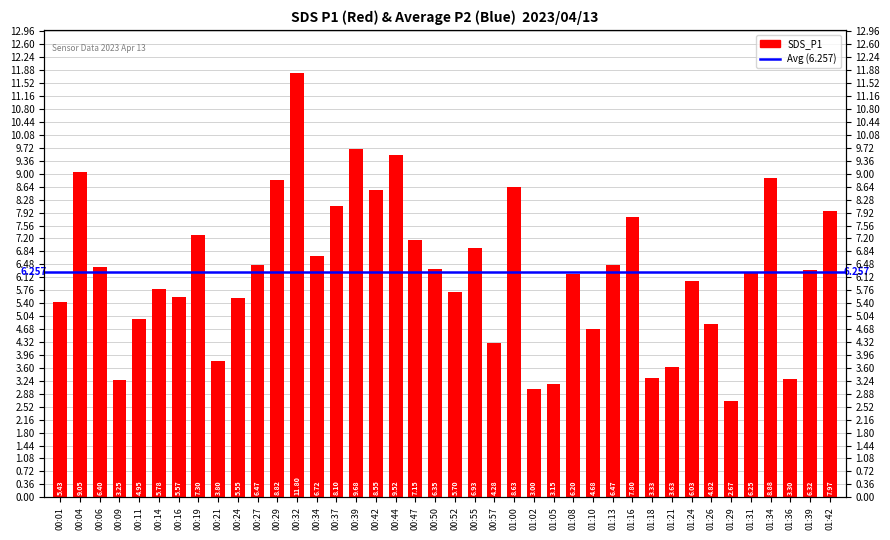

What is the difference between the maximum and minimum values?

9.1